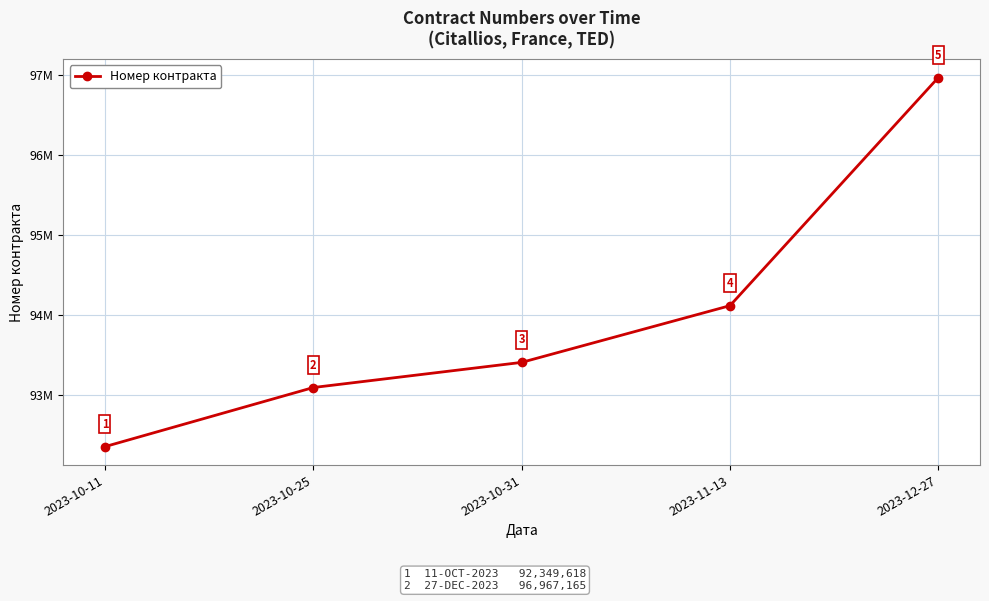

Which has a higher value, 2023-12-27 or 2023-10-31?

2023-12-27